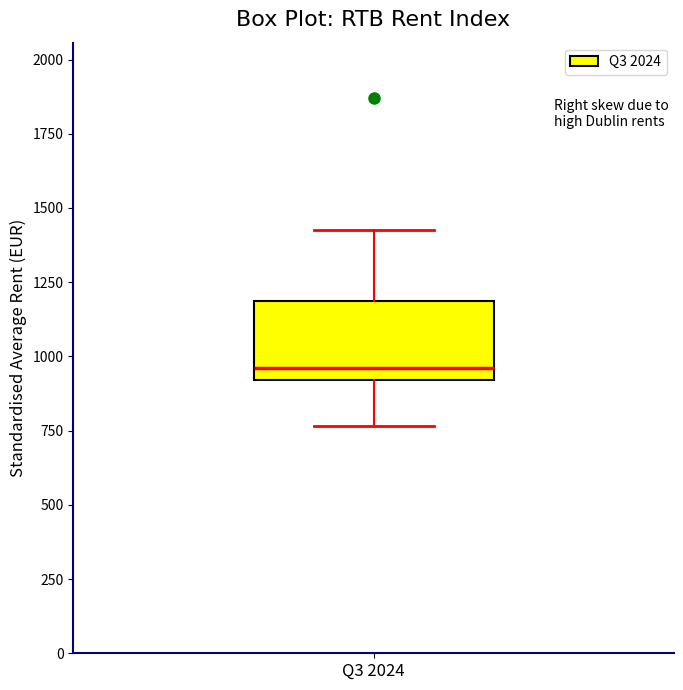

Where does the lower whisker of the box for Q3 2024 end on the y-axis? The values are not printed on the chart, so give them approximately, as read against the axis.

750